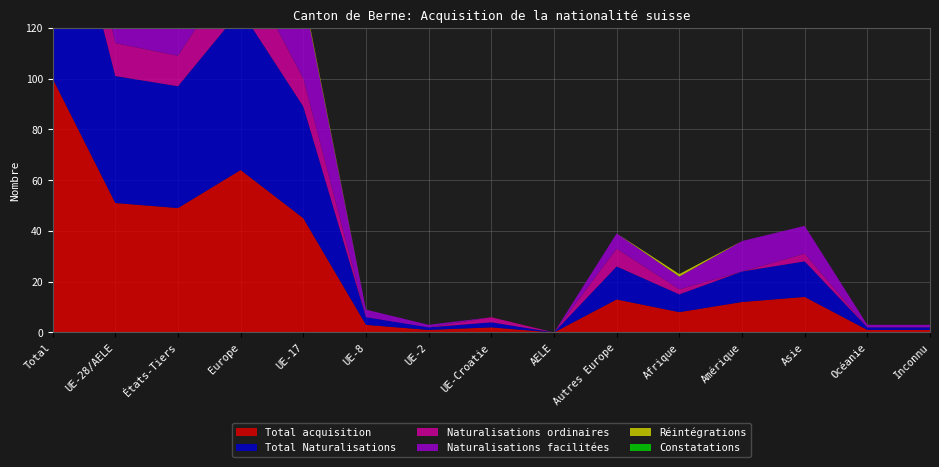

Reading left to right, transcribe all the data shown in this chart.

Total acquisition: Total=100	UE-28/AELE=51	États-Tiers=49	Europe=64	UE-17=45	UE-8=3	UE-2=1	UE-Croatie=2	AELE=0	Autres Europe=13	Afrique=8	Amérique=12	Asie=14	Océanie=1	Inconnu=1
Total Naturalisations: Total=98	UE-28/AELE=50	États-Tiers=48	Europe=63	UE-17=44	UE-8=3	UE-2=1	UE-Croatie=2	AELE=0	Autres Europe=13	Afrique=7	Amérique=12	Asie=14	Océanie=1	Inconnu=1
Naturalisations ordinaires: Total=25	UE-28/AELE=13	États-Tiers=12	Europe=20	UE-17=11	UE-8=0	UE-2=0	UE-Croatie=2	AELE=0	Autres Europe=7	Afrique=2	Amérique=0	Asie=3	Océanie=0	Inconnu=0
Naturalisations facilitées: Total=73	UE-28/AELE=37	États-Tiers=36	Europe=43	UE-17=33	UE-8=3	UE-2=1	UE-Croatie=0	AELE=0	Autres Europe=6	Afrique=5	Amérique=12	Asie=11	Océanie=1	Inconnu=1
Réintégrations: Total=2	UE-28/AELE=1	États-Tiers=1	Europe=1	UE-17=1	UE-8=0	UE-2=0	UE-Croatie=0	AELE=0	Autres Europe=0	Afrique=1	Amérique=0	Asie=0	Océanie=0	Inconnu=0
Constatations: Total=0	UE-28/AELE=0	États-Tiers=0	Europe=0	UE-17=0	UE-8=0	UE-2=0	UE-Croatie=0	AELE=0	Autres Europe=0	Afrique=0	Amérique=0	Asie=0	Océanie=0	Inconnu=0